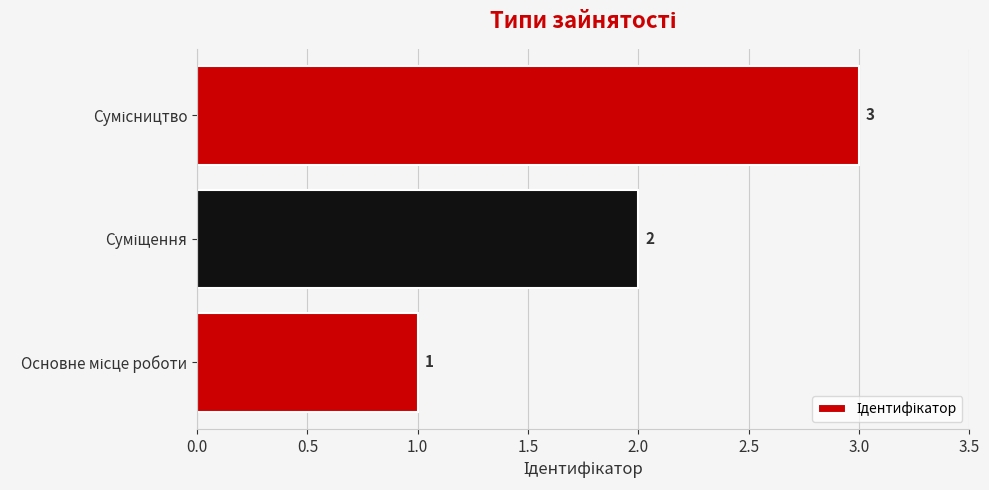

Count the values in the range 1 to 3.

3